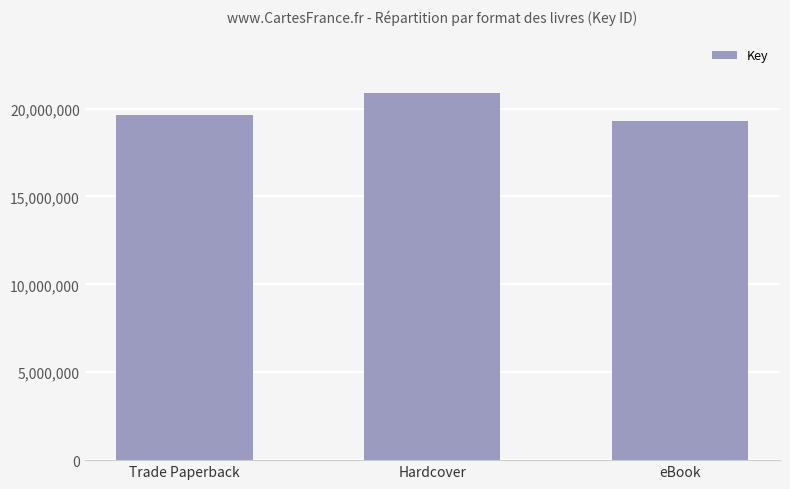

True or false: the data shows 19626324 at Trade Paperback.

True